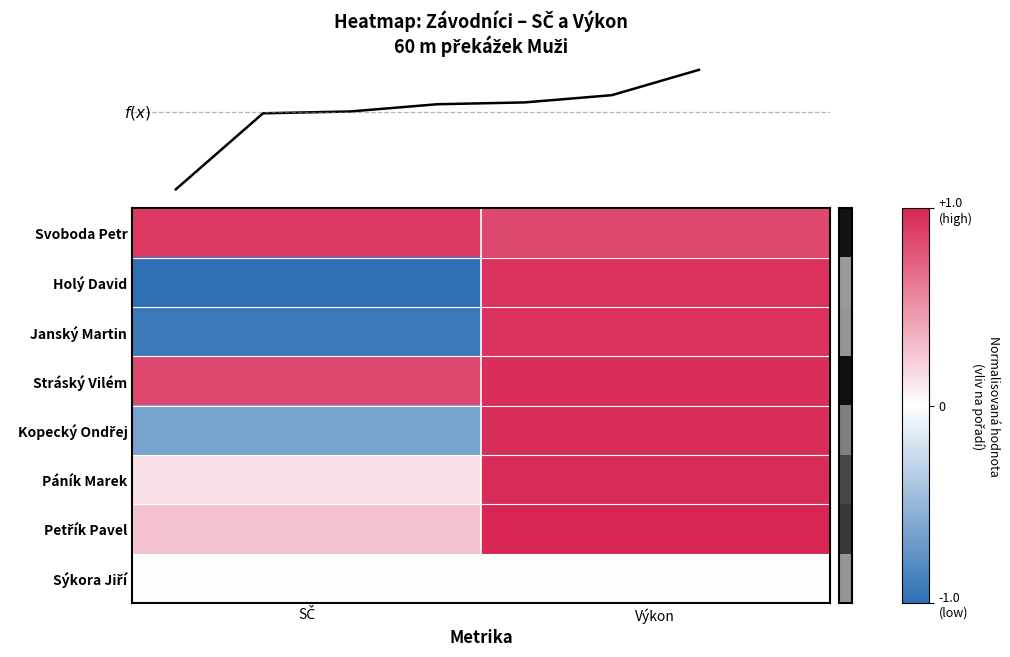

Rank the series by their maximum value, from lowest to highest.

Sýkora Jiří, Svoboda Petr, Holý David, Janský Martin, Stráský Vilém, Kopecký Ondřej, Páník Marek, Petřík Pavel